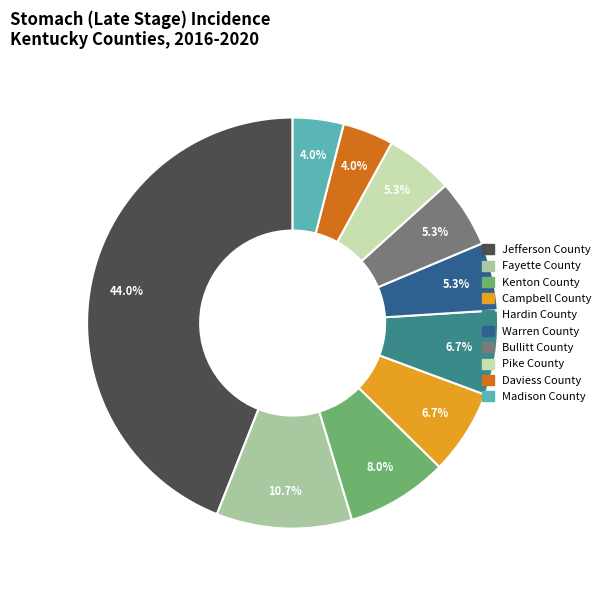

To the nearest percent, what is the difference between the Pike County and Madison County slice percentages?

1%